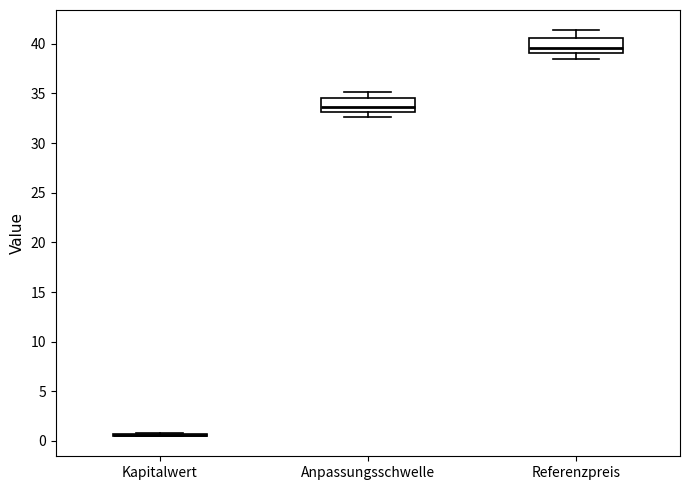

Reading left to right, read every box against the y-axis: the position of its median line, the range the box covers, and the ends of its whiskers. The values are not printed on the chart, so give them approximately, as read against the axis.

Kapitalwert: box collapsed to a line at 0.5, whiskers 0.5 to 1.0
Anpassungsschwelle: median 33.5, box 33.0 to 34.5, whiskers 32.5 to 35.0
Referenzpreis: median 39.5, box 39.0 to 40.5, whiskers 38.5 to 41.5